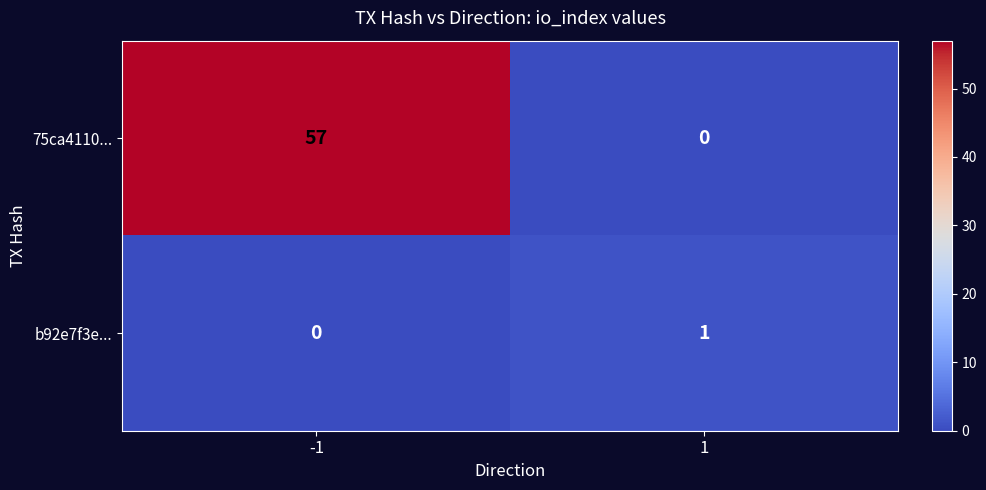

Reading right to left, extract all data points from this chart.

75ca4110...: 1=0	-1=57
b92e7f3e...: 1=1	-1=0